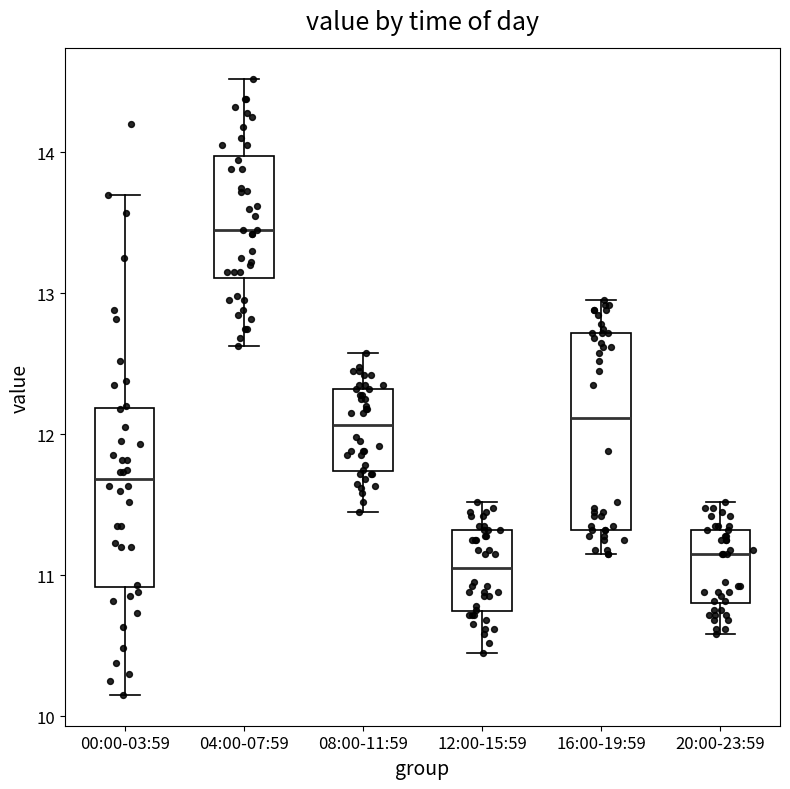

Reading left to right, read every box against the y-axis: the position of its median line, the range the box covers, and the ends of its whiskers. The values are not printed on the chart, so give them approximately, as read against the axis.

00:00-03:59: median 11.7, box 10.9 to 12.2, whiskers 10.2 to 13.7
04:00-07:59: median 13.5, box 13.1 to 14.0, whiskers 12.6 to 14.5
08:00-11:59: median 12.1, box 11.7 to 12.3, whiskers 11.5 to 12.6
12:00-15:59: median 11.1, box 10.7 to 11.3, whiskers 10.5 to 11.5
16:00-19:59: median 12.1, box 11.3 to 12.7, whiskers 11.2 to 13.0
20:00-23:59: median 11.2, box 10.8 to 11.3, whiskers 10.6 to 11.5